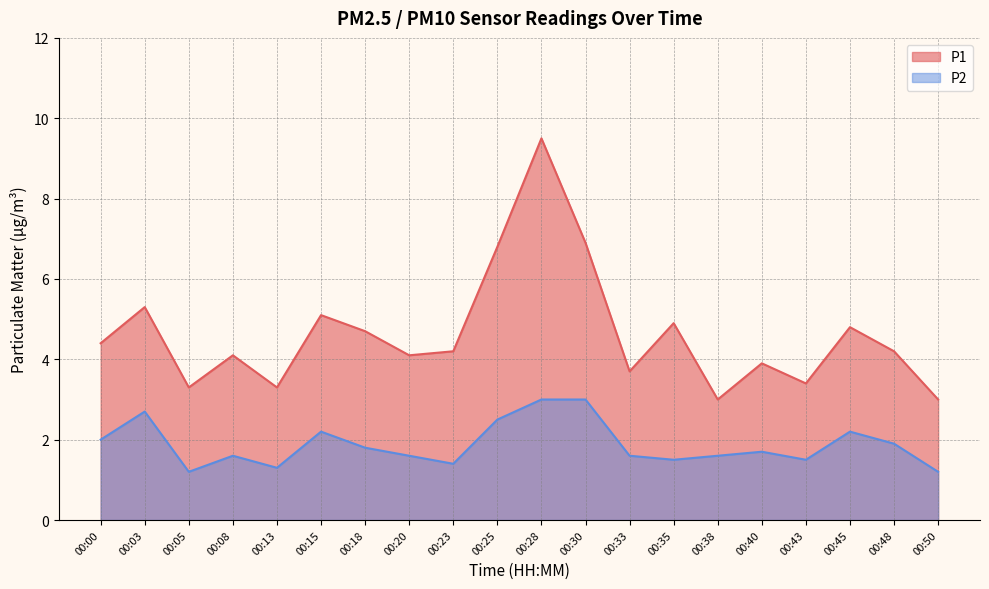

What is the sum of all P2 values?

37.5